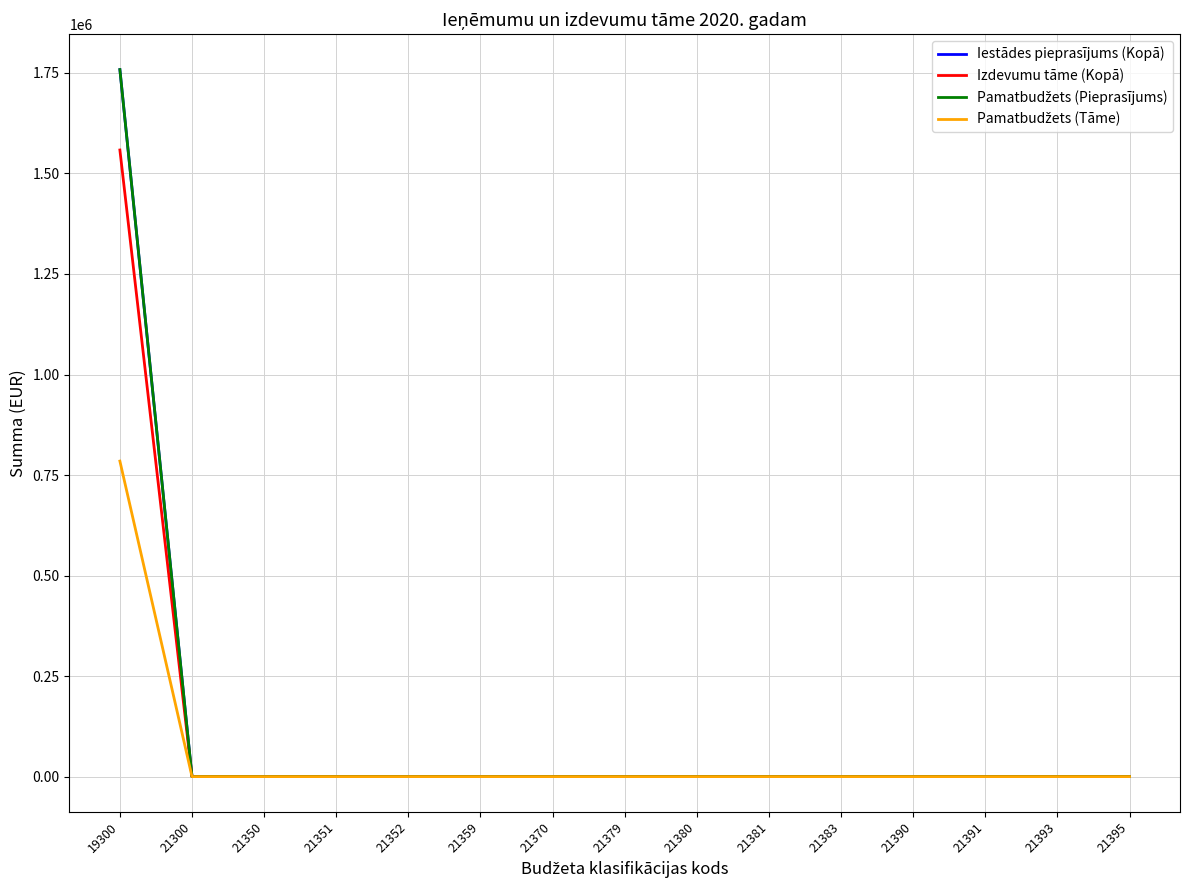

Rank the categories by Pamatbudžets (Pieprasījums) value from highest to lowest.

19300, 21300, 21350, 21351, 21352, 21359, 21370, 21379, 21380, 21381, 21383, 21390, 21391, 21393, 21395